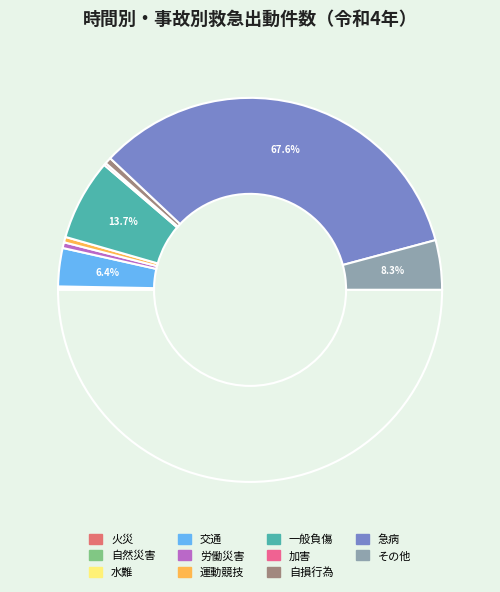

To the nearest percent, what portion does 一般負傷 represent?

14%